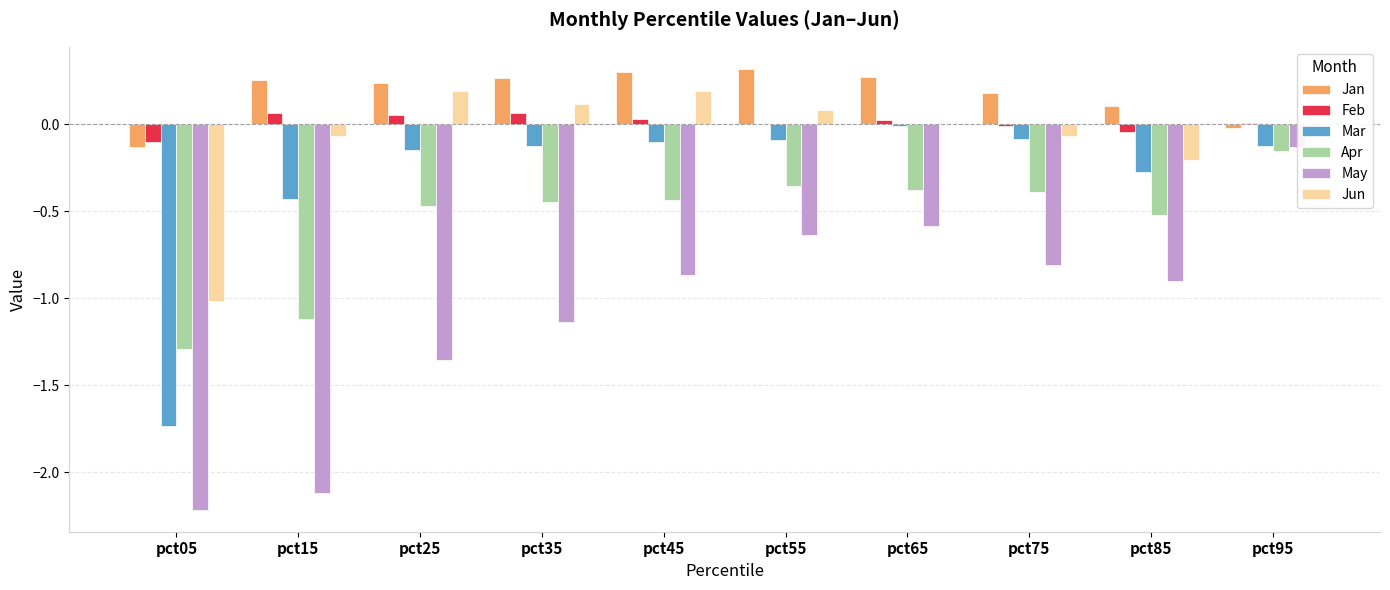

Which series has the largest total across all categories?

Jan